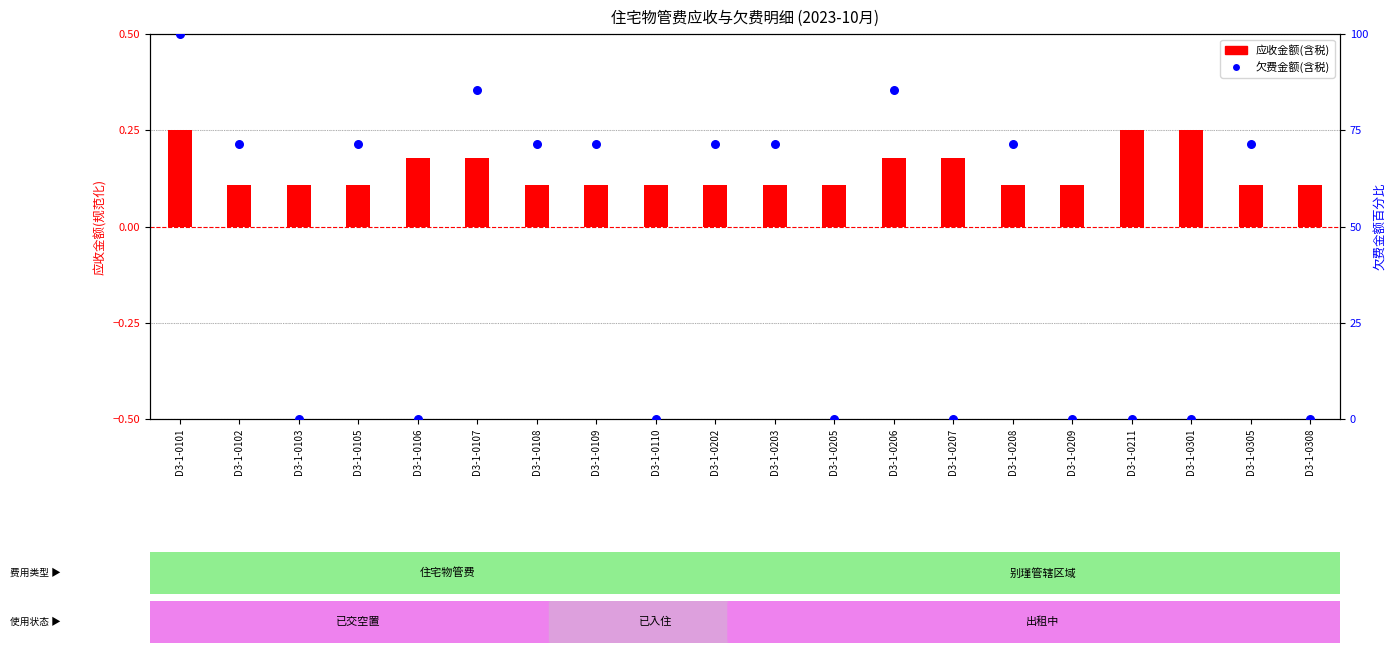

What is the total value across all series at D3-1-0202?

71.6